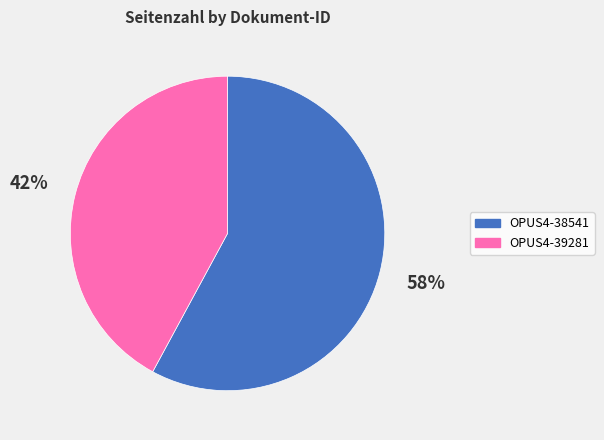

Combined, do OPUS4-39281 and OPUS4-38541 account for over 50%?

Yes